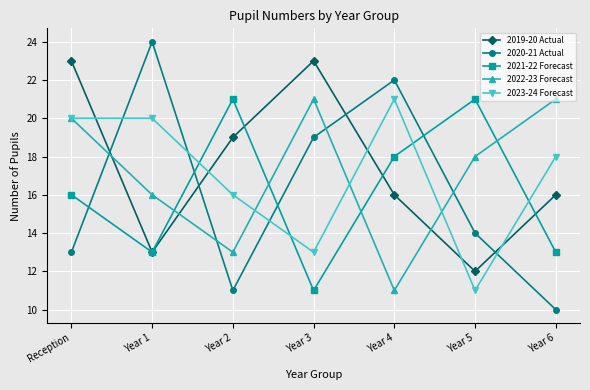

True or false: 2022-23 Forecast has more than 2 interior local peaks.

False